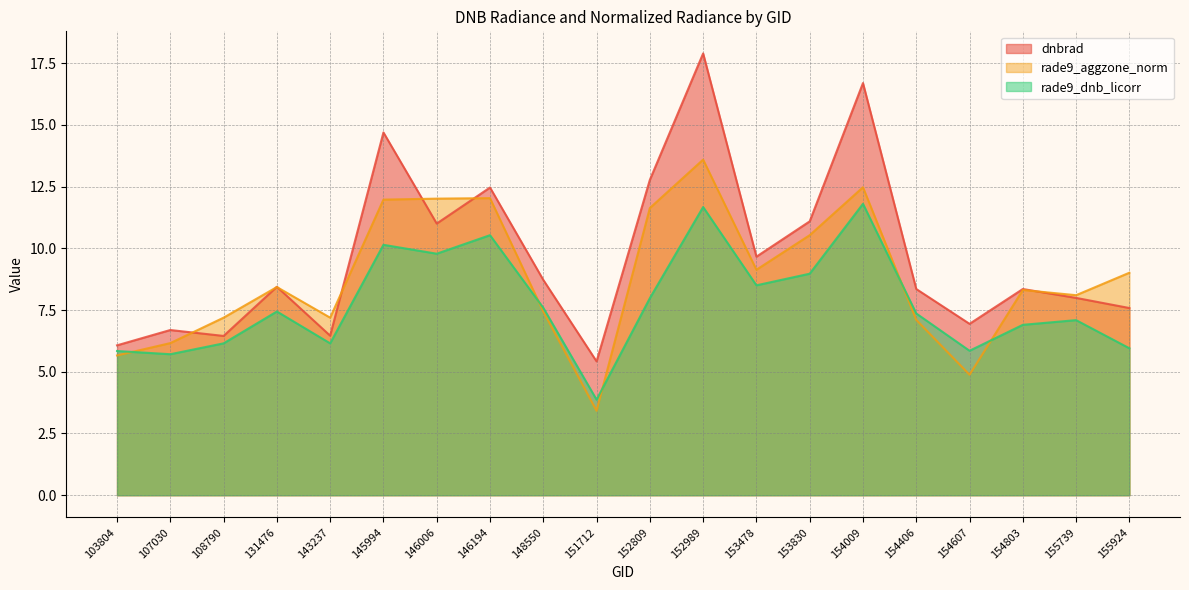

What is the highest value of the rade9_dnb_licorr series?

11.8